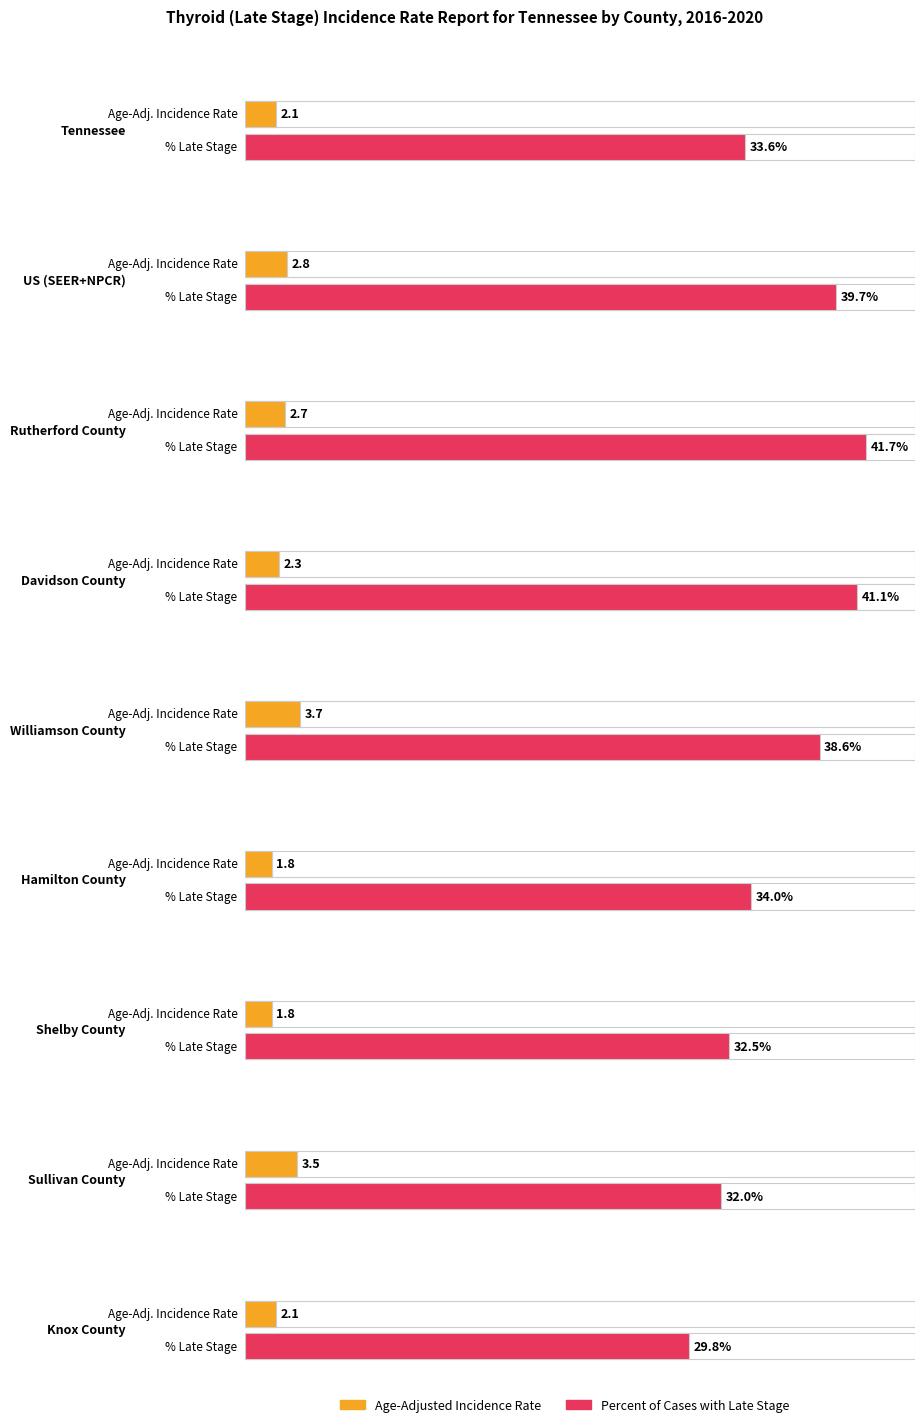

Rank the categories by Percent of Cases with Late Stage value from lowest to highest.

Knox County, Sullivan County, Shelby County, Tennessee, Hamilton County, Williamson County, US (SEER+NPCR), Davidson County, Rutherford County